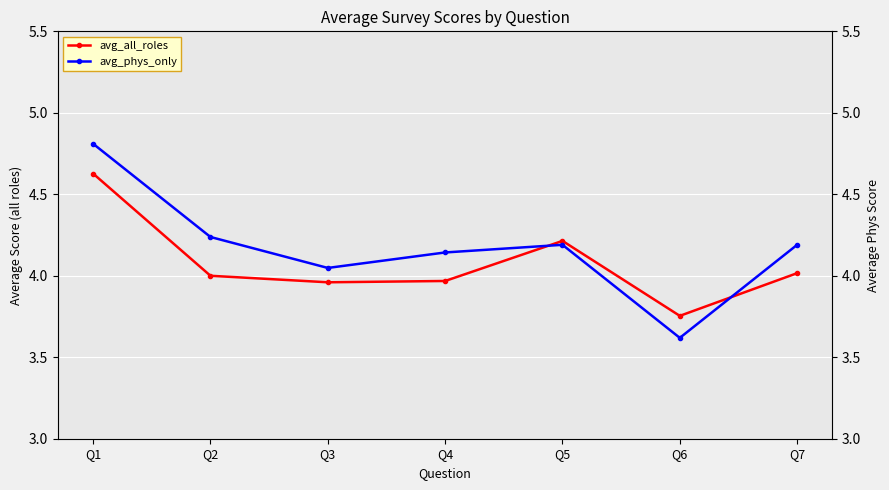

Reading left to right, what are all the values shown in this chart?

avg_all_roles: Q1=4.6	Q2=4.0	Q3=4.0	Q4=4.0	Q5=4.2	Q6=3.8	Q7=4.0
avg_phys_only: Q1=4.8	Q2=4.2	Q3=4.0	Q4=4.1	Q5=4.2	Q6=3.6	Q7=4.2